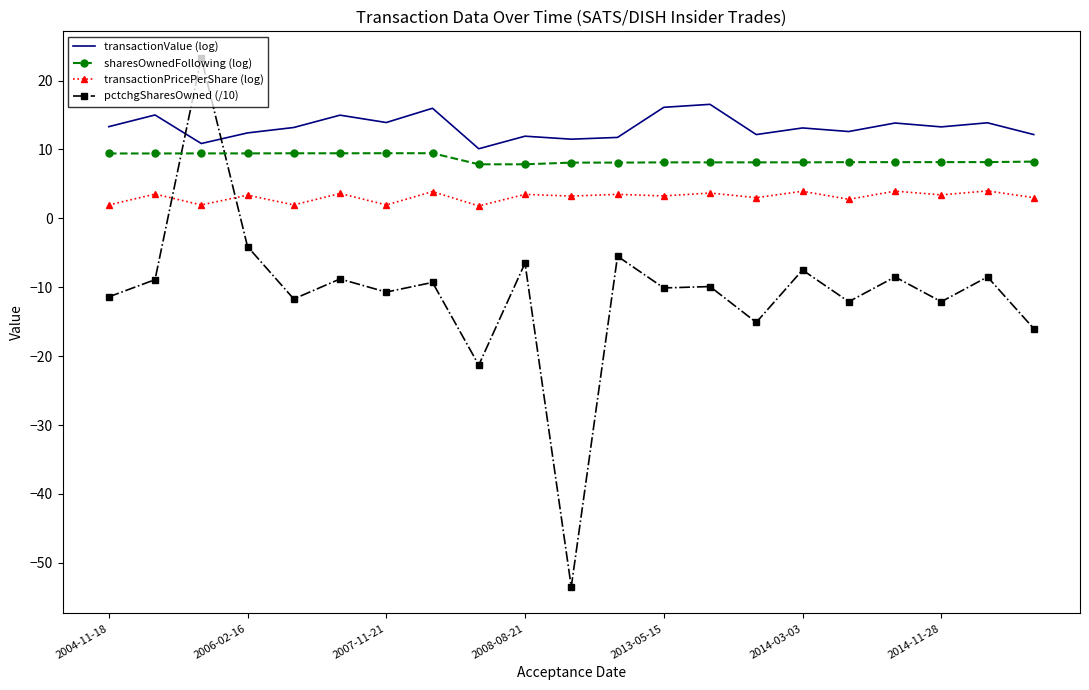

What is the sum of all transactionValue (log) values?

278.5